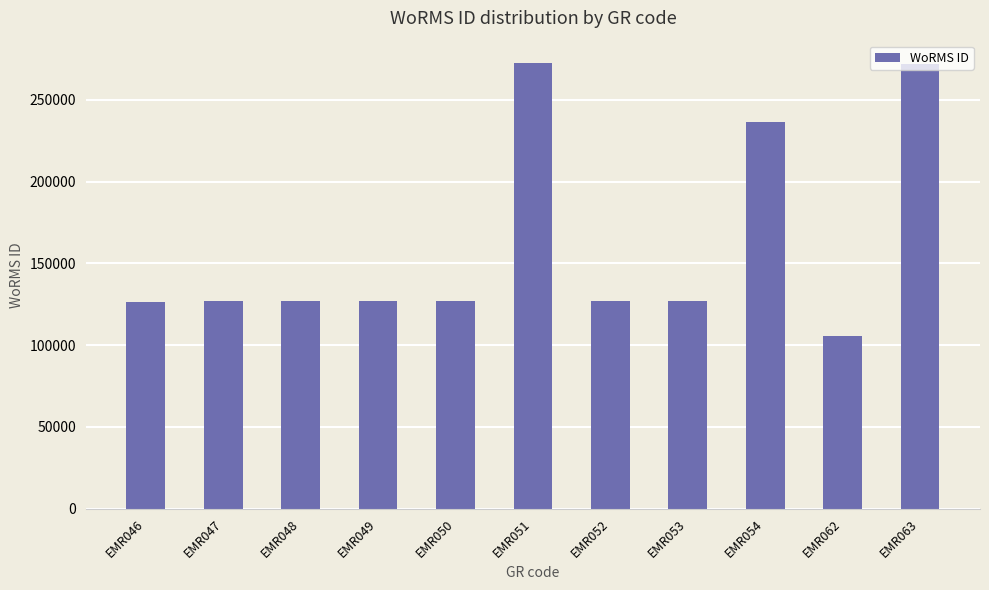

What is the approximate value at EMR048, to the nearest 10?

127150